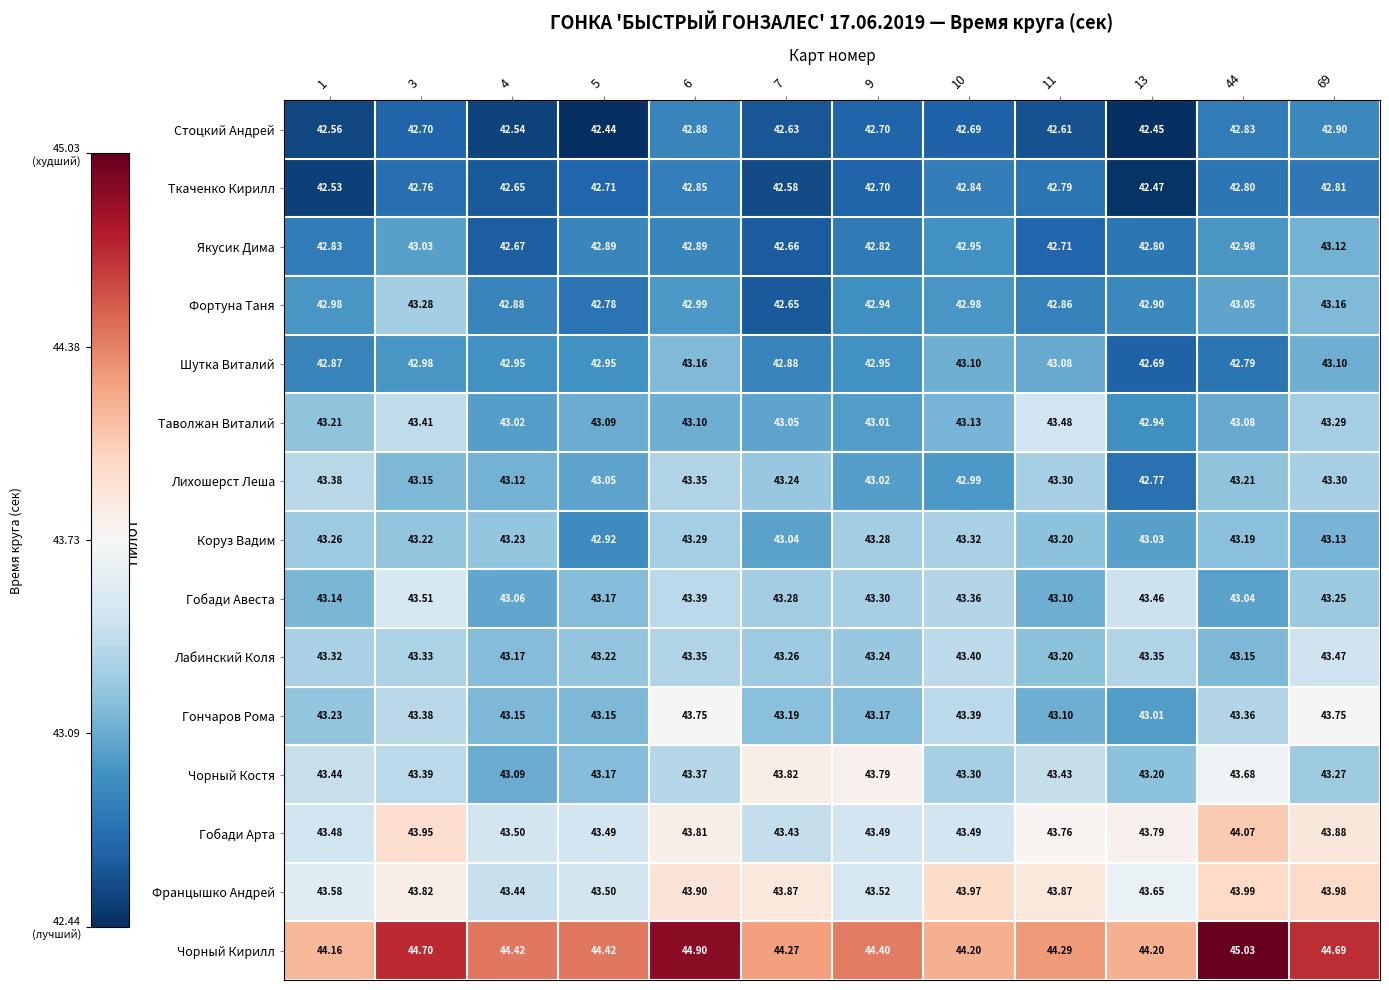

Which series has the widest spread of values?

Чорный Кирилл